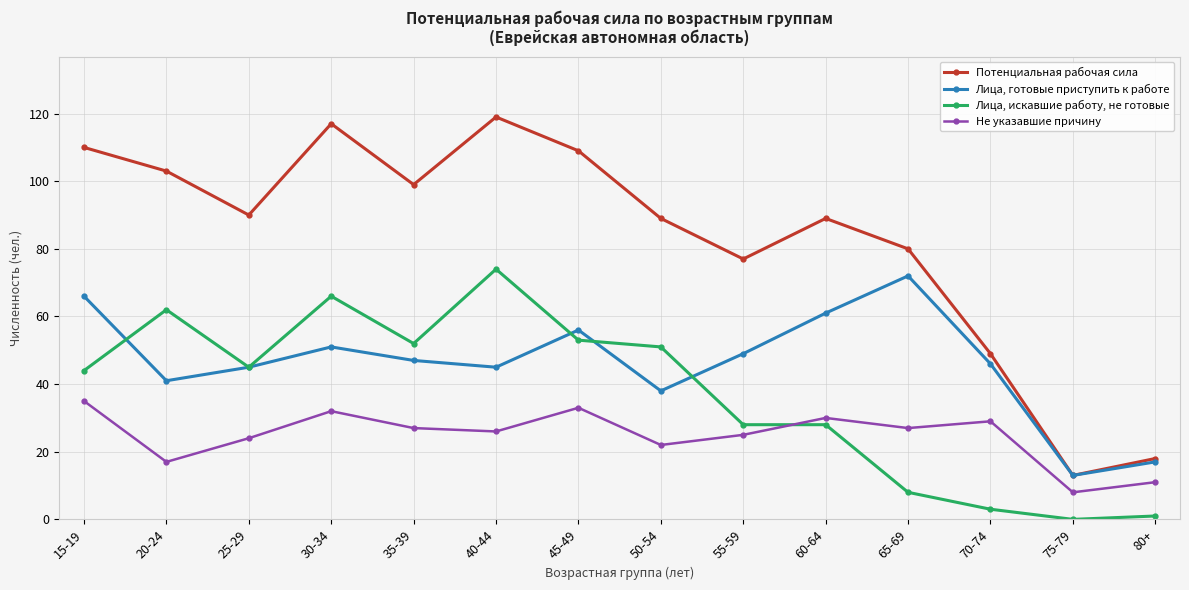

Rank the series by their average value, from lowest to highest.

Не указавшие причину, Лица, искавшие работу, не готовые, Лица, готовые приступить к работе, Потенциальная рабочая сила